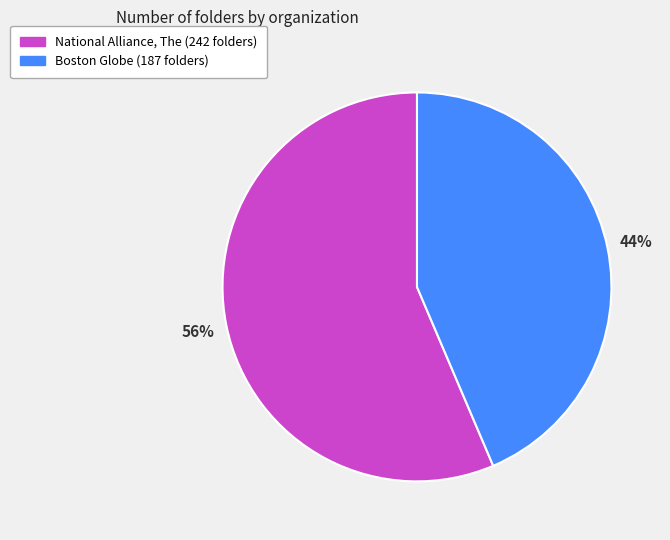

Which slice represents more than half of the pie?

National Alliance, The